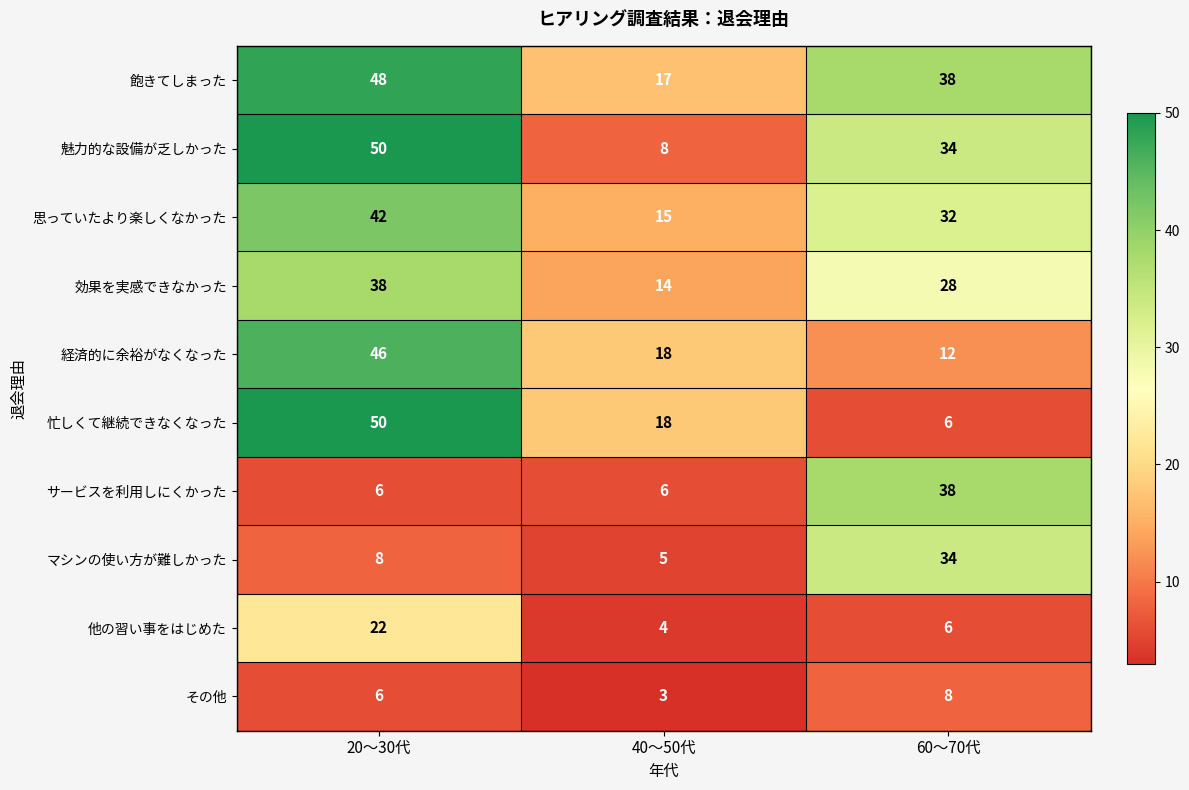

Which series has the largest total across all categories?

飽きてしまった